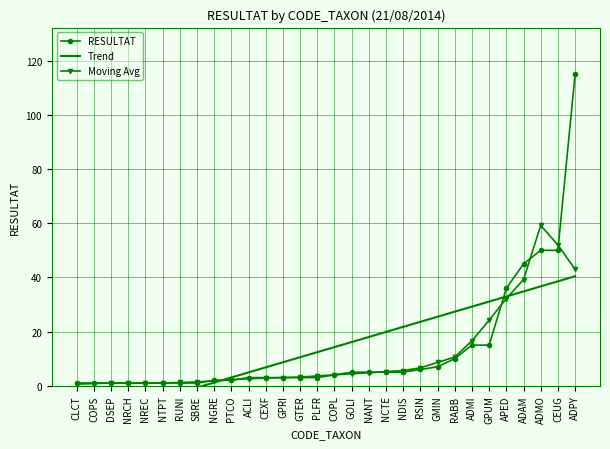

Count the number of data series in this chart.

3